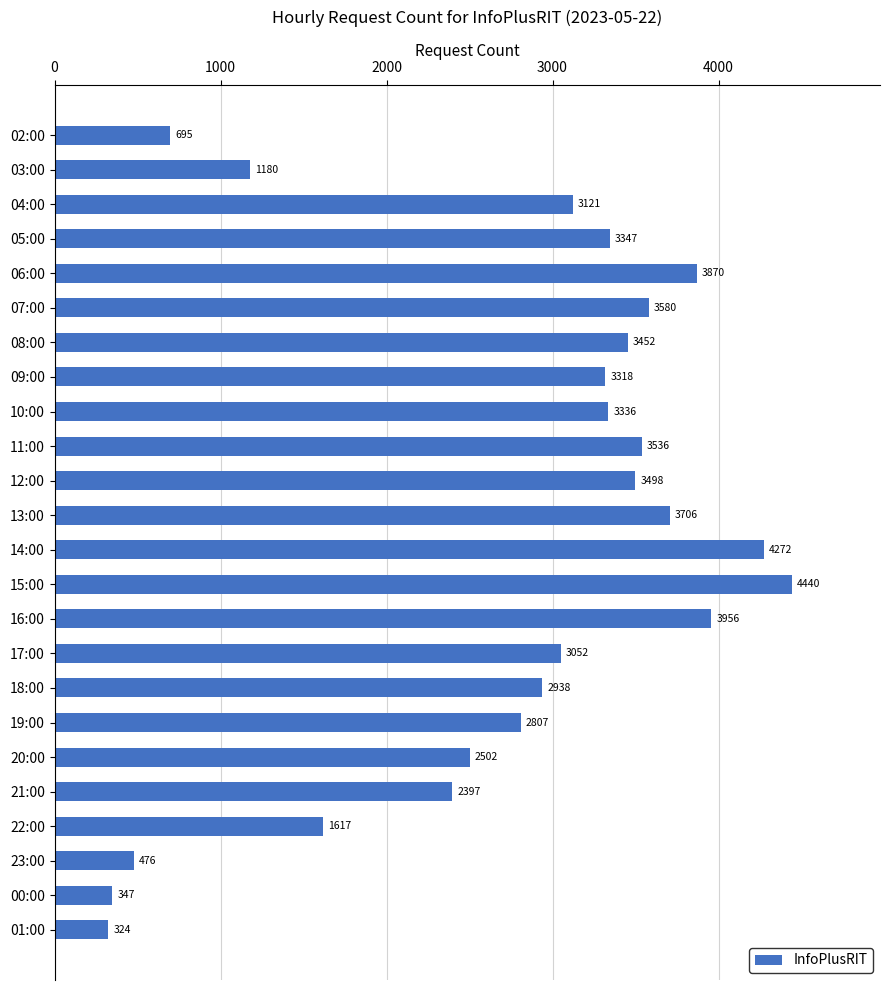

Reading top to bottom, what are all the values shown in this chart?

02:00=695	03:00=1180	04:00=3121	05:00=3347	06:00=3870	07:00=3580	08:00=3452	09:00=3318	10:00=3336	11:00=3536	12:00=3498	13:00=3706	14:00=4272	15:00=4440	16:00=3956	17:00=3052	18:00=2938	19:00=2807	20:00=2502	21:00=2397	22:00=1617	23:00=476	00:00=347	01:00=324